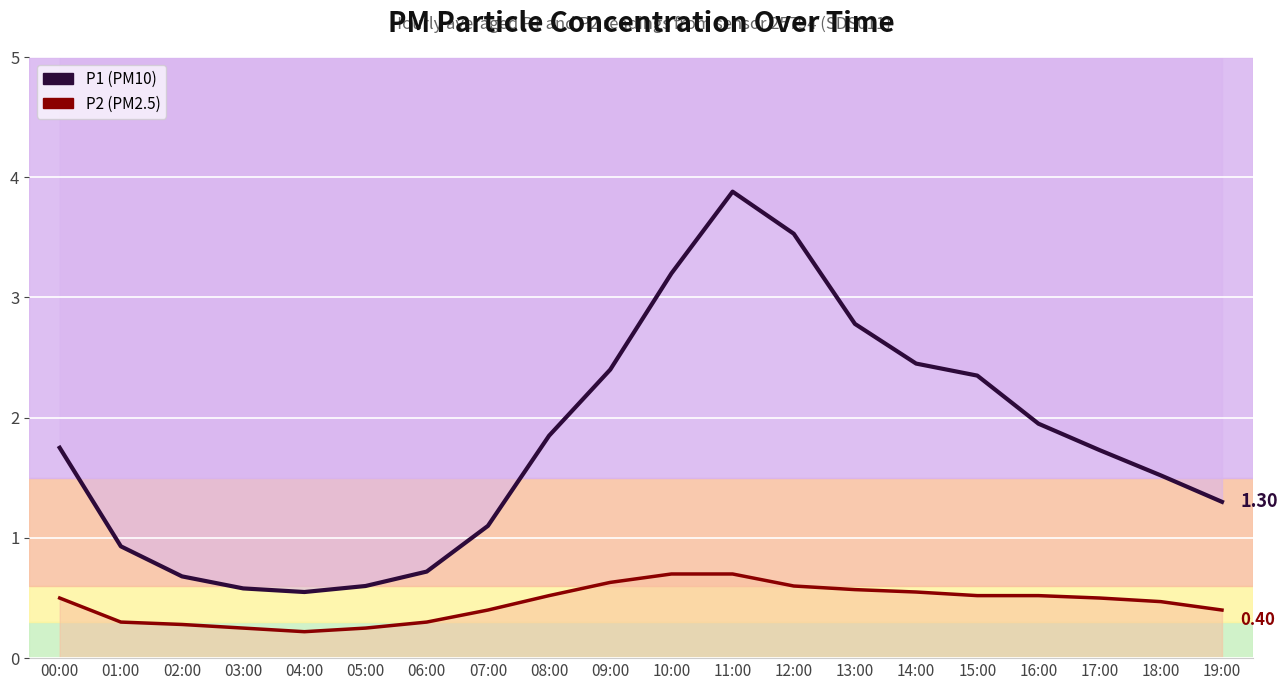

True or false: P1 (PM10) and P2 (PM2.5) cross at least once.

False